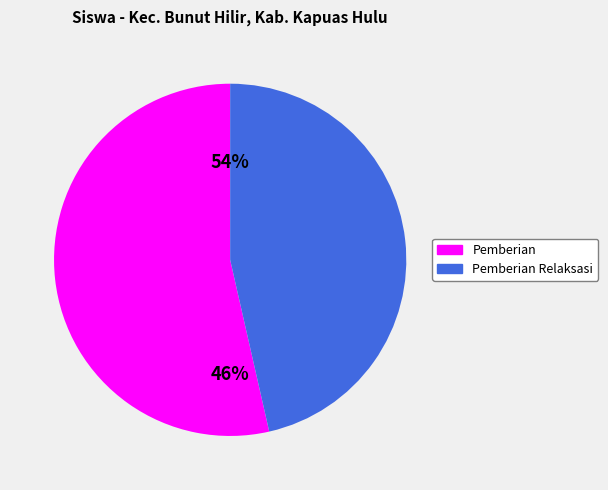

Rank the series at SD NEGERI 14 TANJUNG KAPUAS from highest to lowest value.

Pemberian, Pemberian Relaksasi